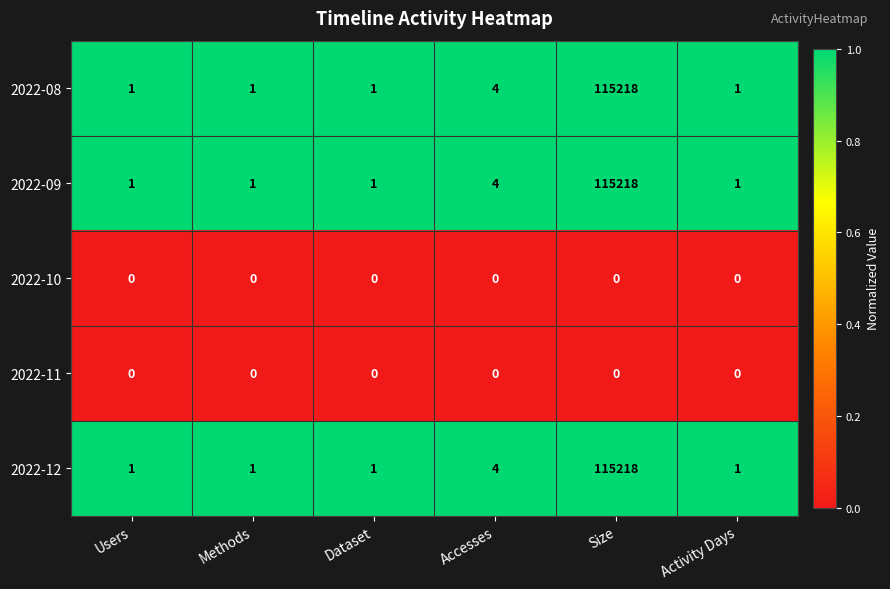

The 2022-08 series shows 1 at Accesses. True or false?

False